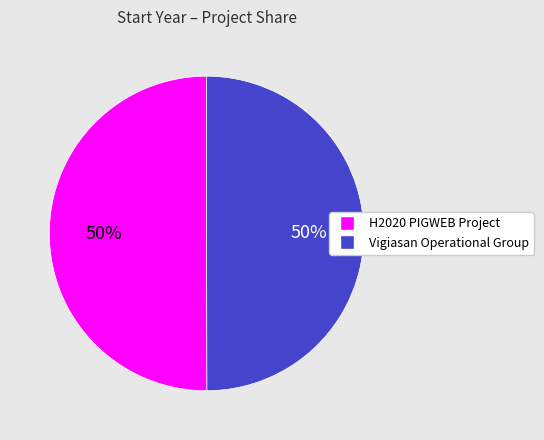

How many segments does this pie chart have?

2